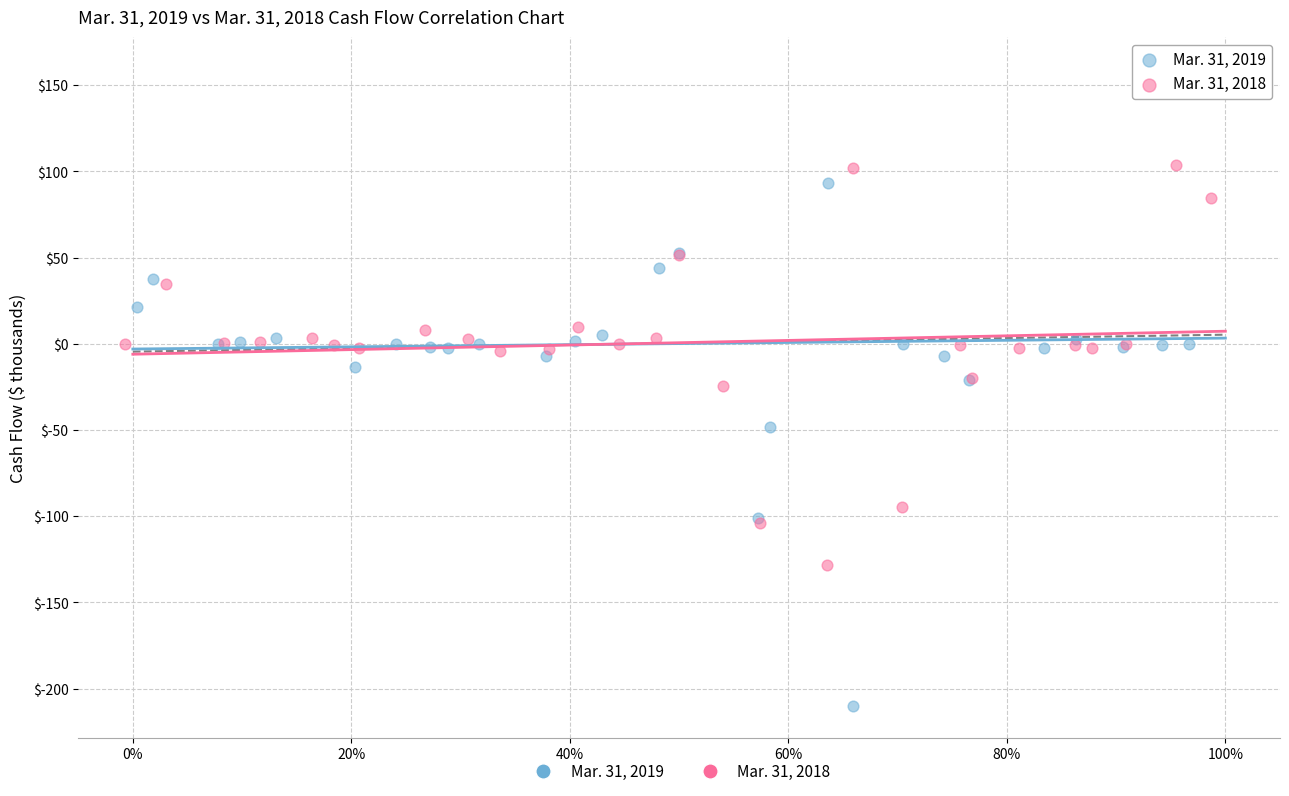

Which series contains the highest Y value?

Mar. 31, 2019